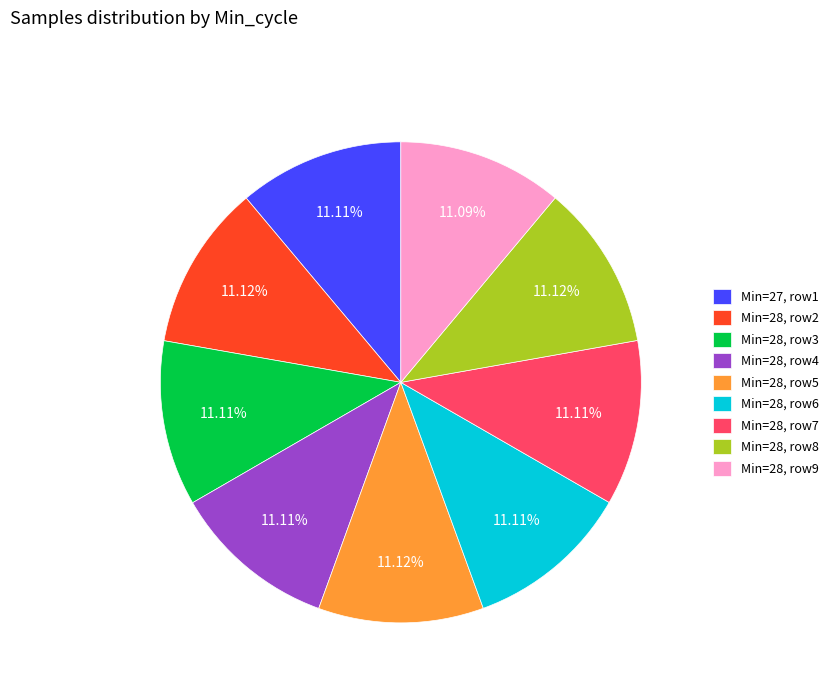

Do Min=28, row8 and Min=28, row6 together represent more than half of the pie?

No